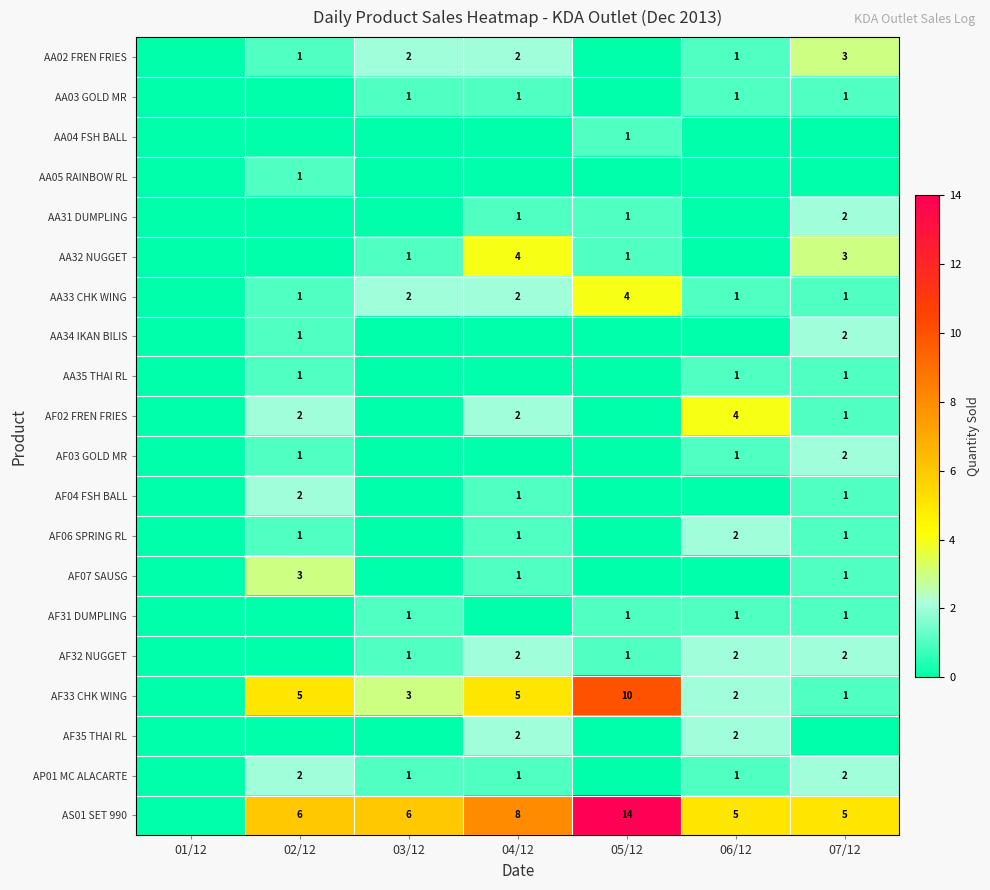

What is the sum of the AS01 SET 990 values at 07/12 and 04/12?

13